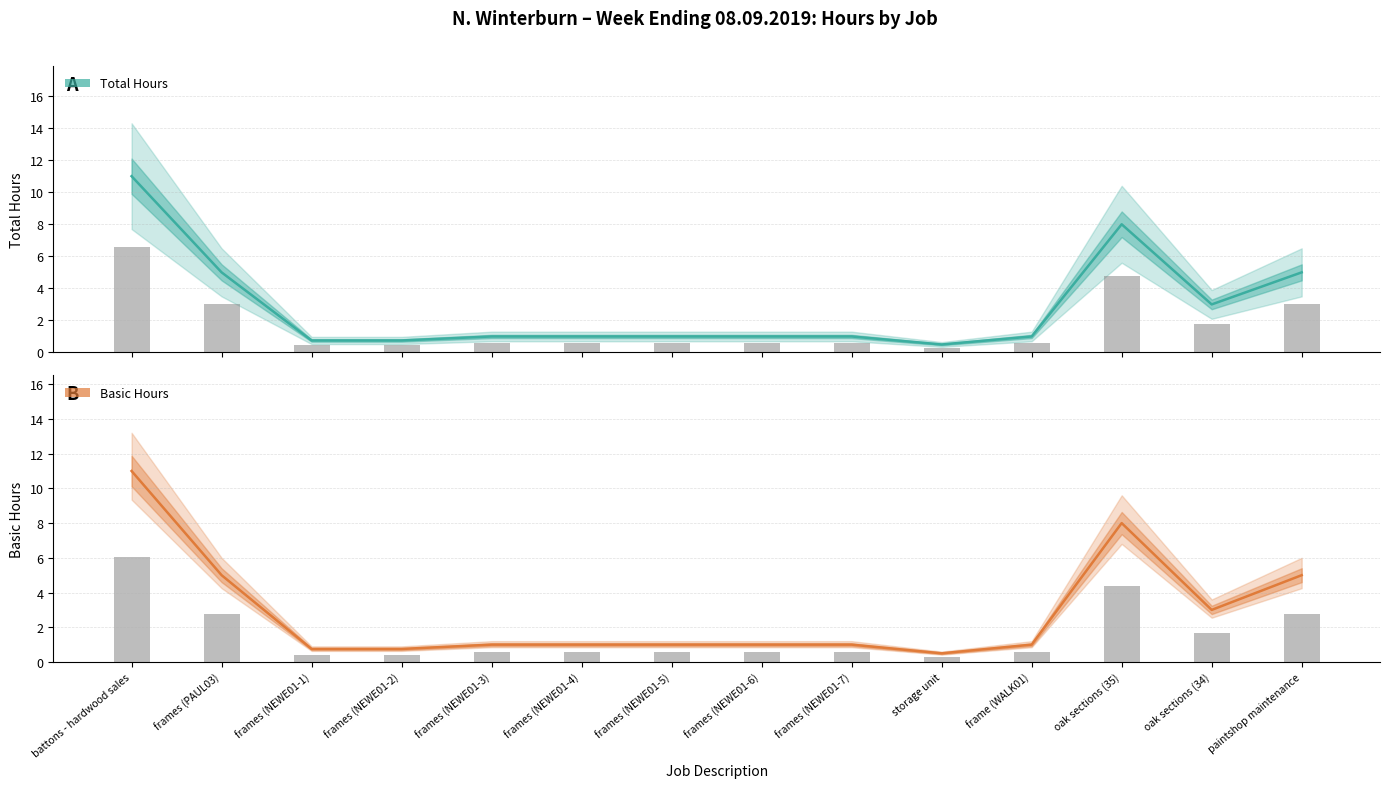

What value does the Basic series have at oak sections (35)?

8.0